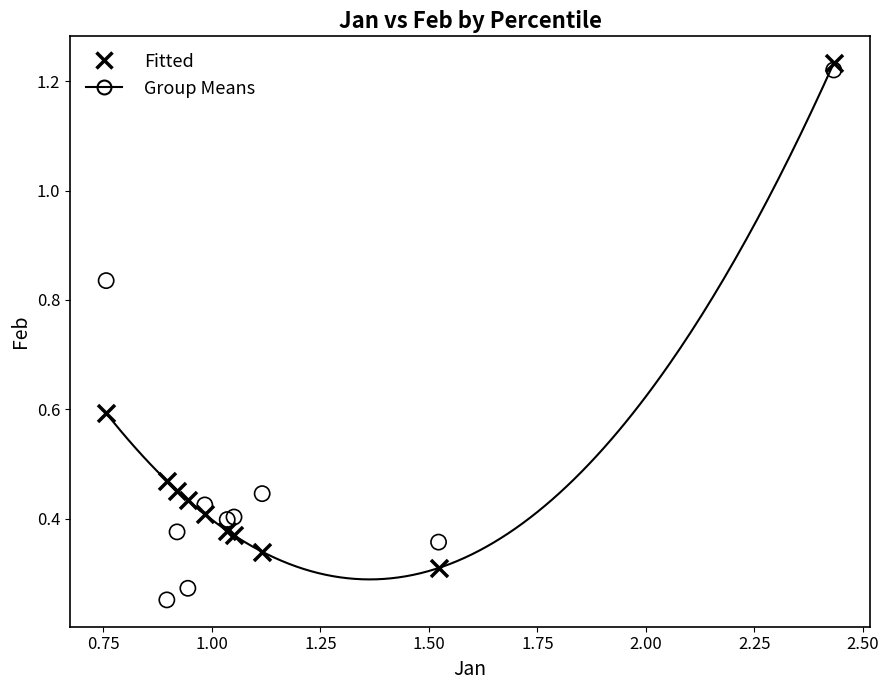

Which series has the widest spread of Y values?

Group Means